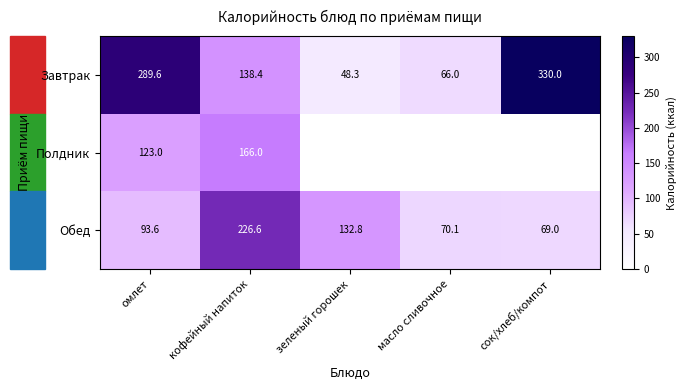

Read the Обед value at сок/хлеб/компот.

69.0